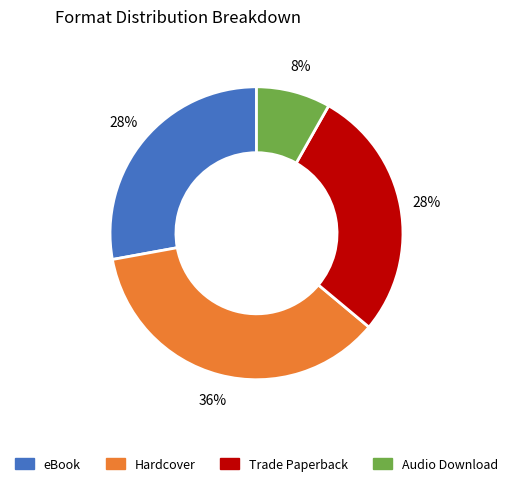

Does eBook account for over 50% of the chart?

No